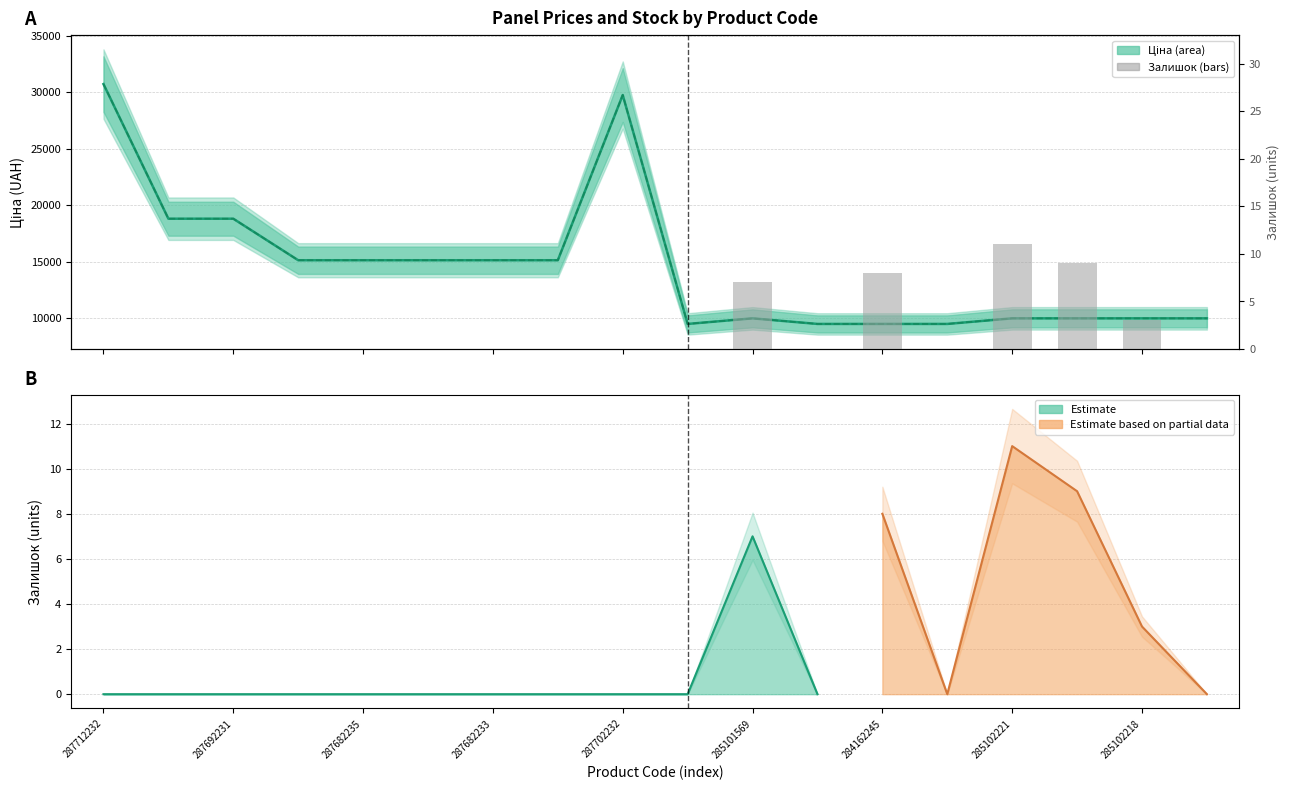

How many values in the Залишок series exceed 0?

5